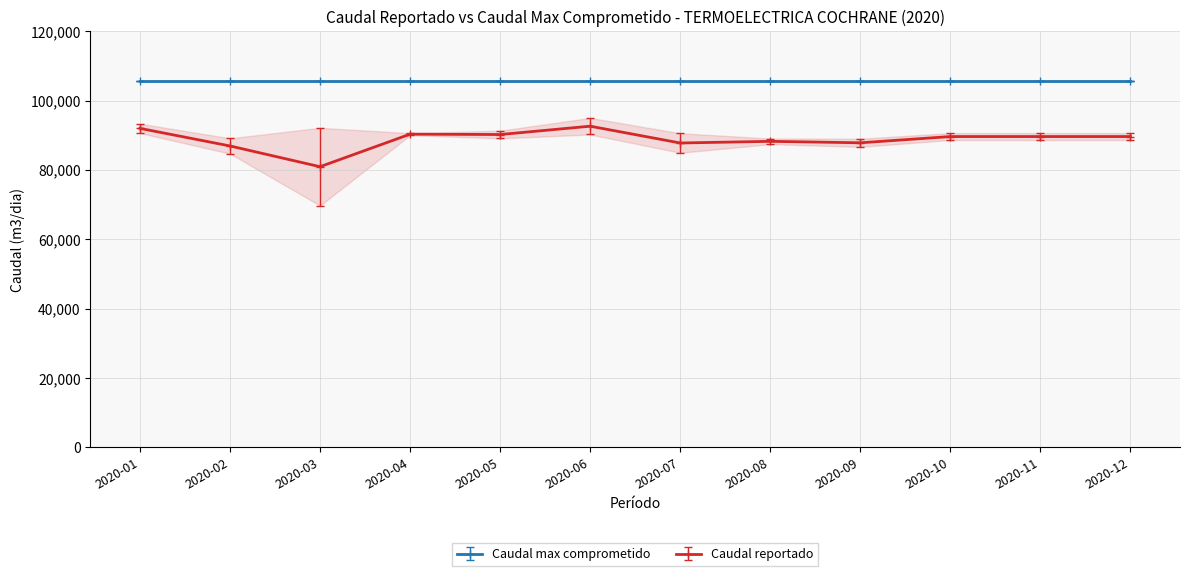

List the labels in order of value, largest first.

2020-06, 2020-01, 2020-04, 2020-05, 2020-10, 2020-11, 2020-12, 2020-08, 2020-09, 2020-07, 2020-02, 2020-03